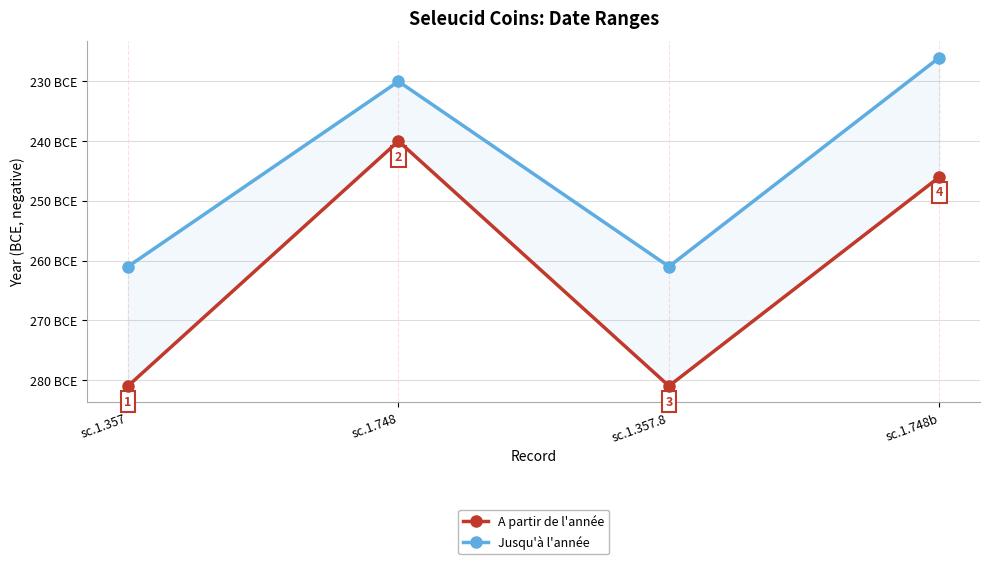

What is the spread (max minus min) of values at sc.1.748b?

20